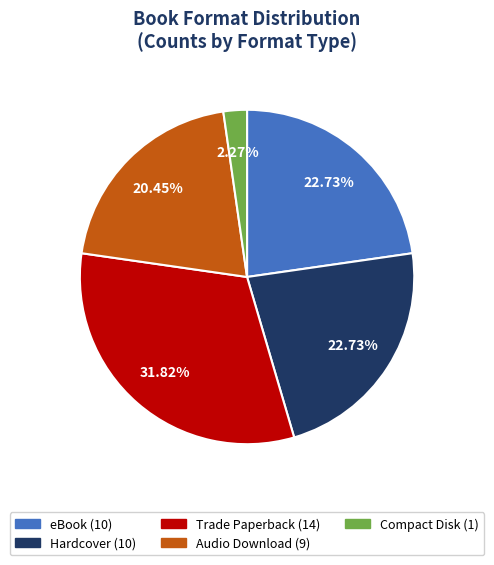

Count the number of slices in the pie.

5